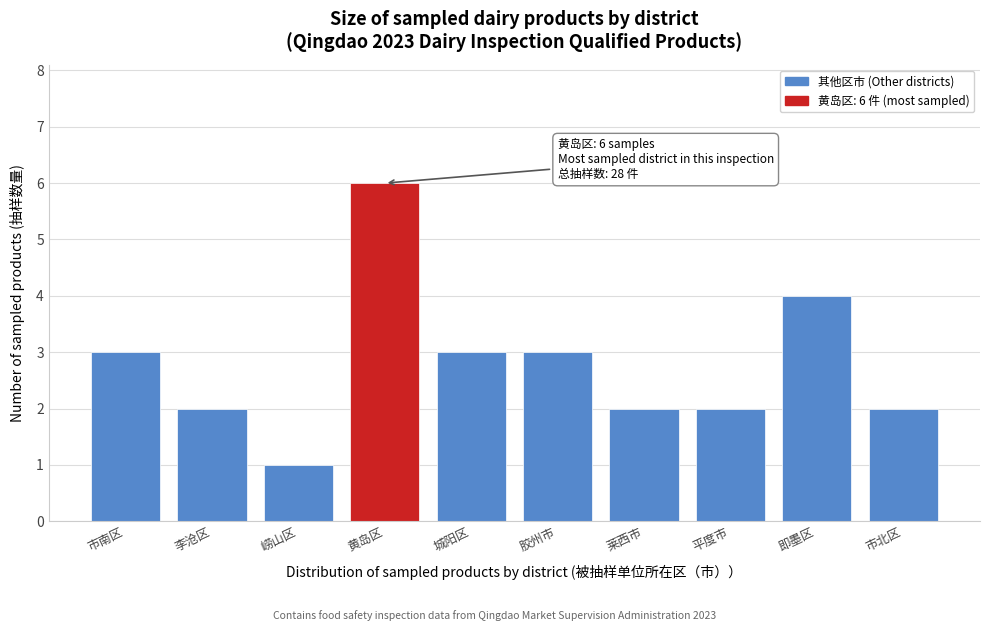

Reading left to right, extract all data points from this chart.

市南区=3	李沧区=2	崂山区=1	黄岛区=6	城阳区=3	胶州市=3	莱西市=2	平度市=2	即墨区=4	市北区=2